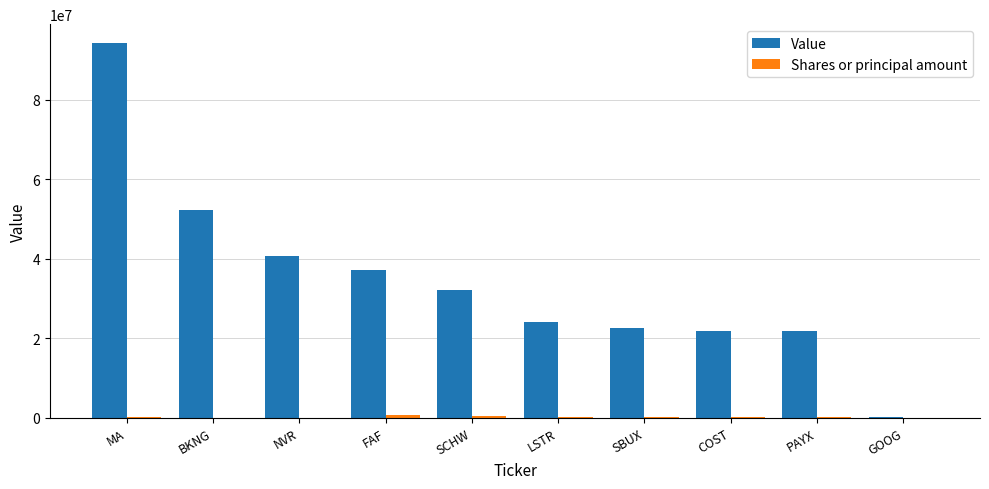

At which category is the sum across all series the highest?

MA